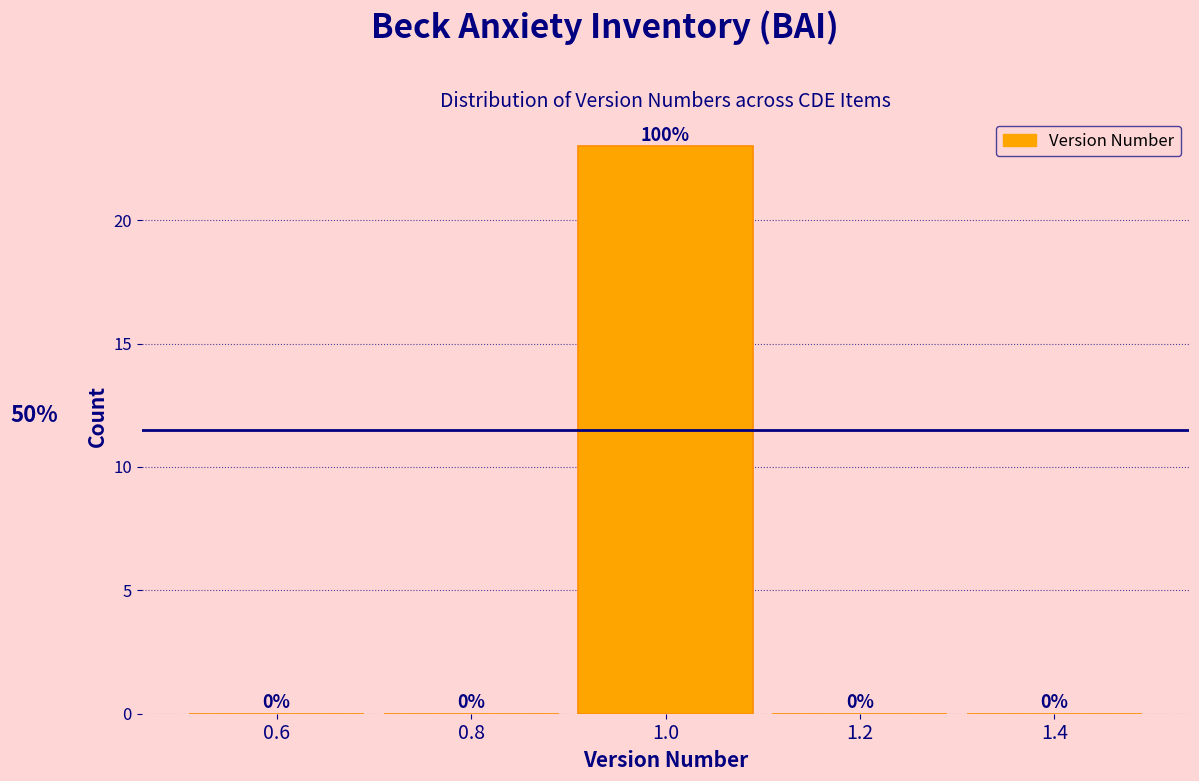

Over which range of the x-axis is the bar tallest?

0.9 to 1.1